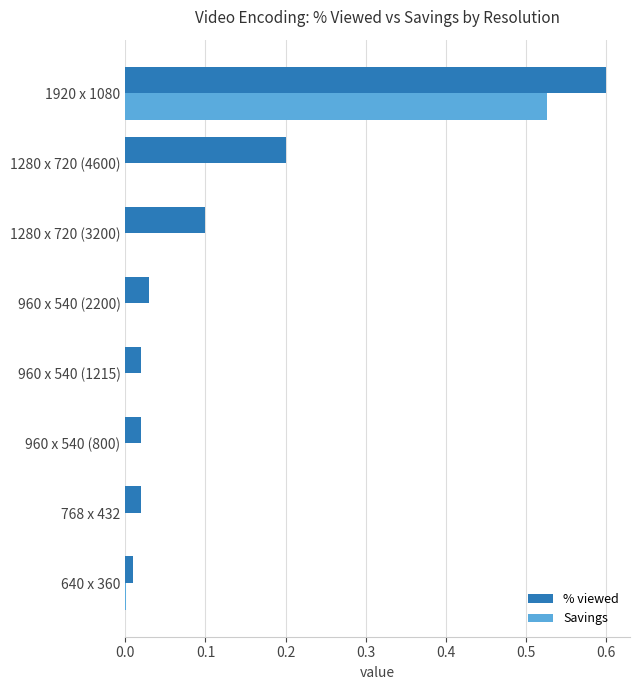

The value of Savings at 1280 x 720 (4600) is 0.0. True or false?

True